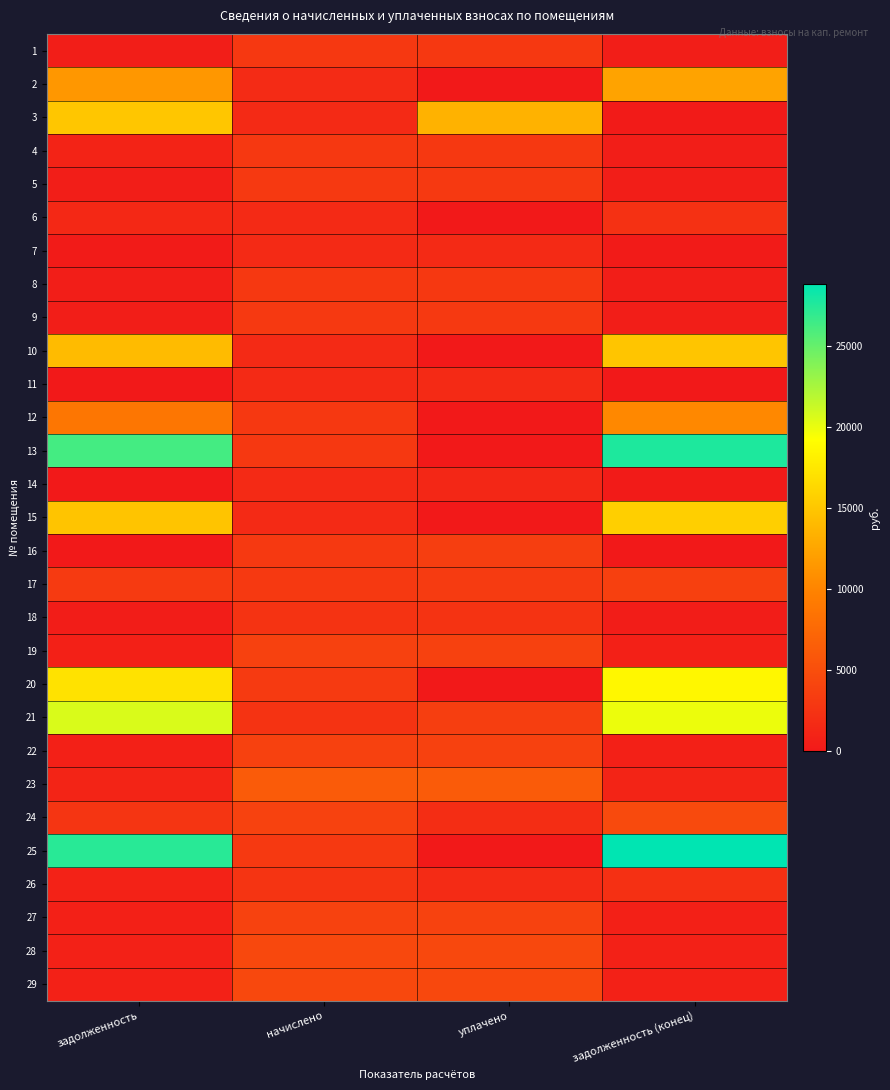

What is the total value across all series at задолженность?

171621.0